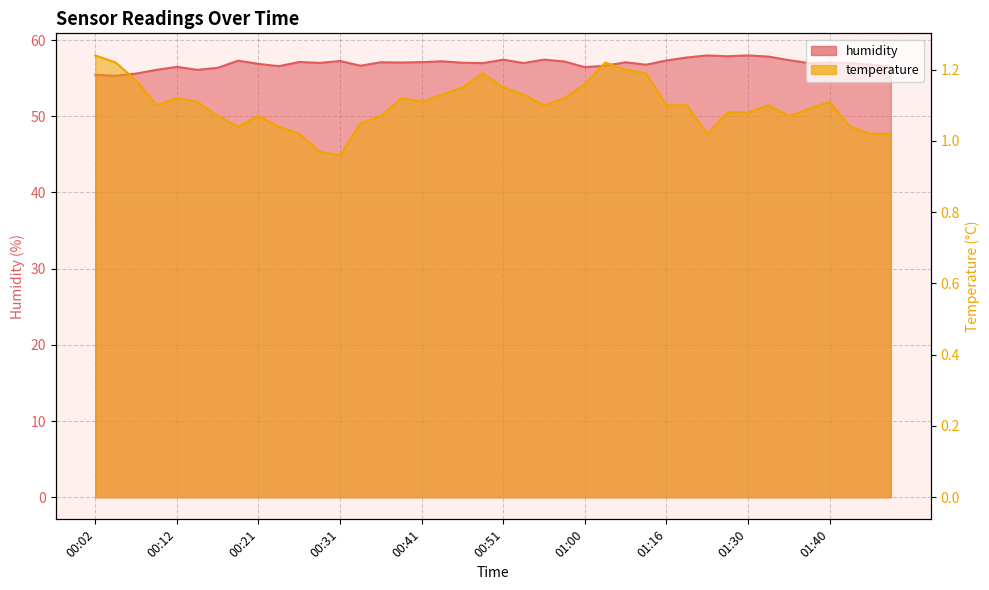

Which category has the lowest value in the humidity series?

00:04